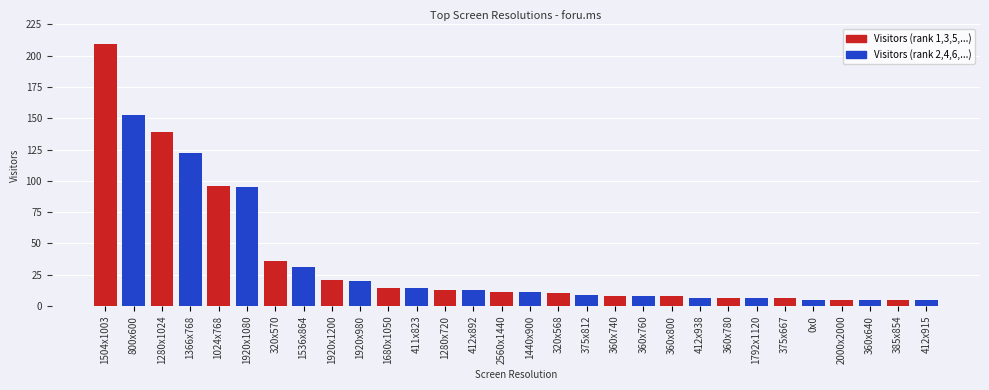

Which category has the highest value across all series?

1504x1003